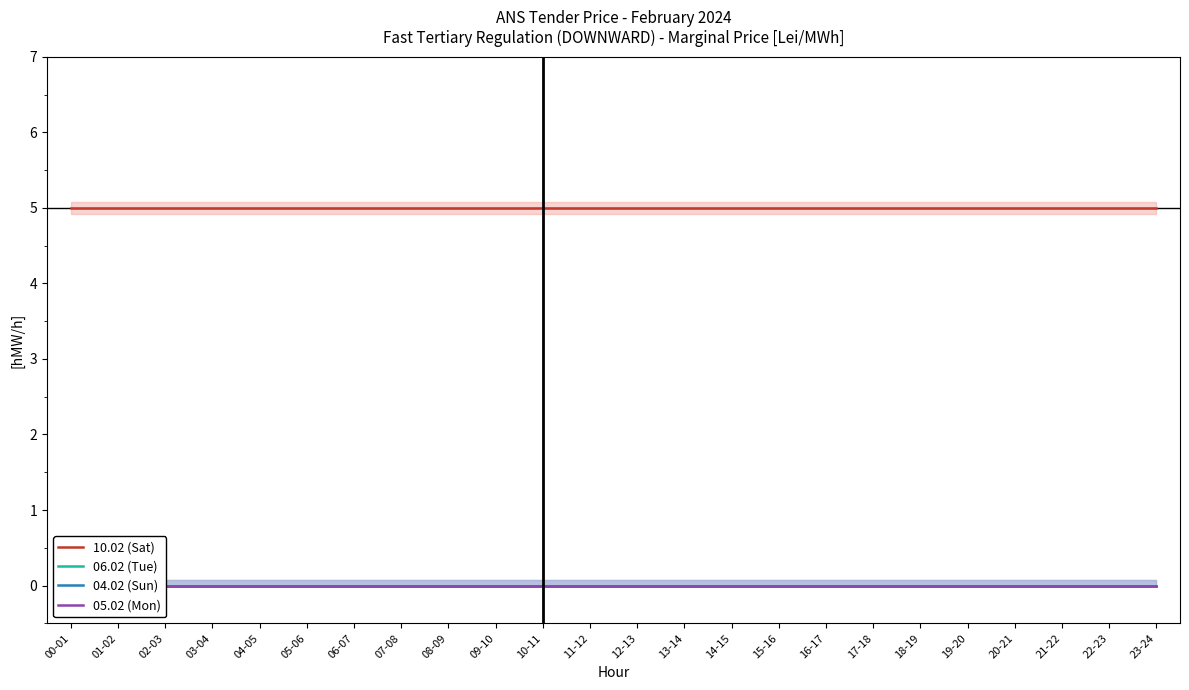

Which label corresponds to the smallest value in the chart?

00-01